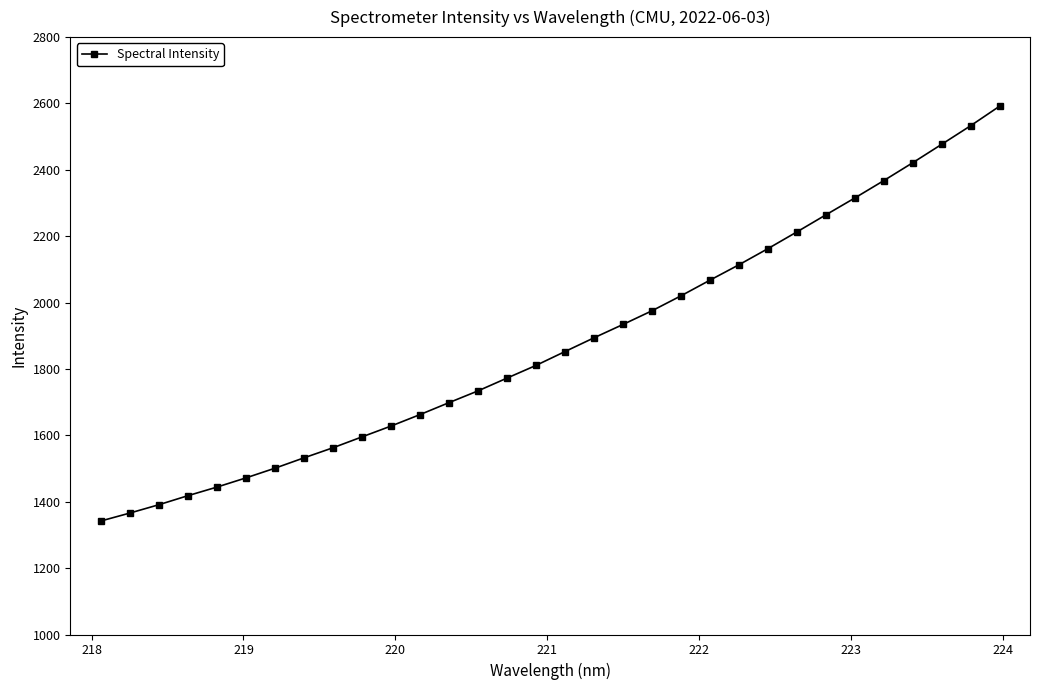

What is the smallest value displayed?

1341.9